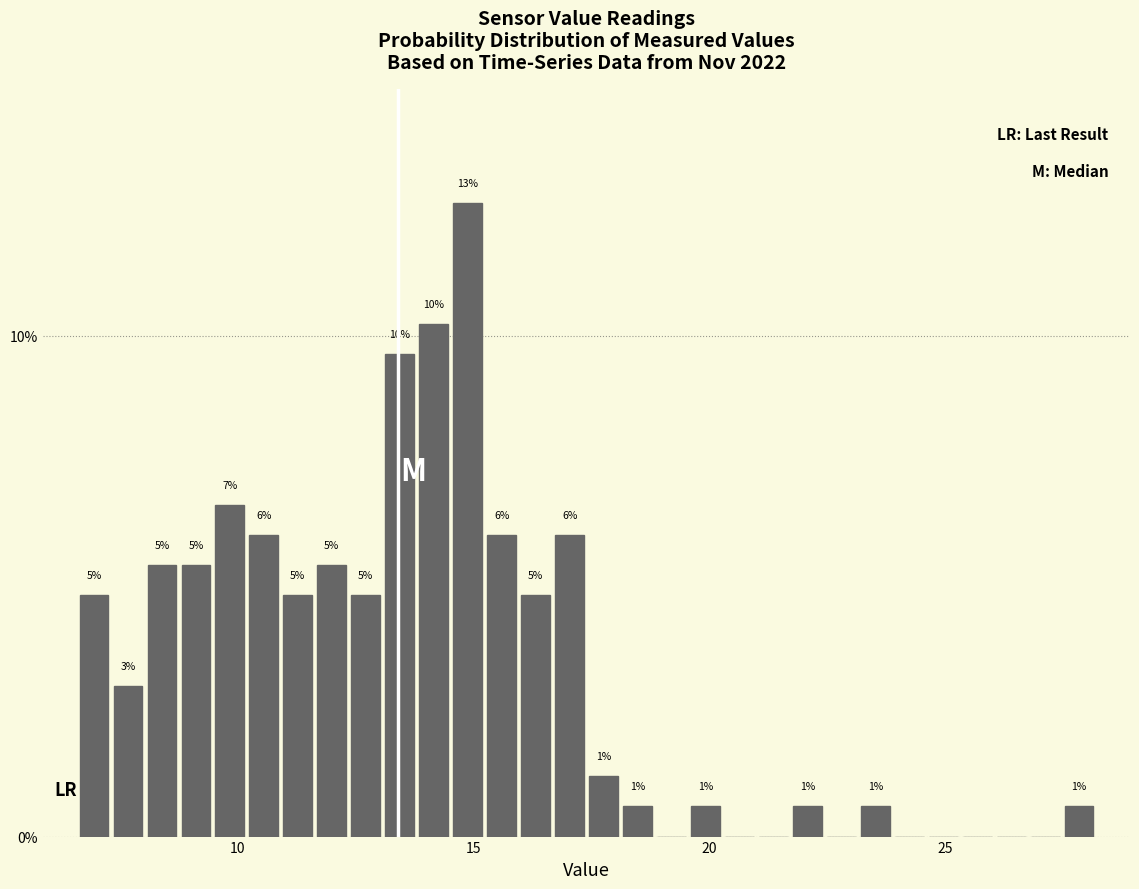

Around what value on the x-axis is the tallest bar? Give the approximate position of its centre, as read against the axis.

15.0